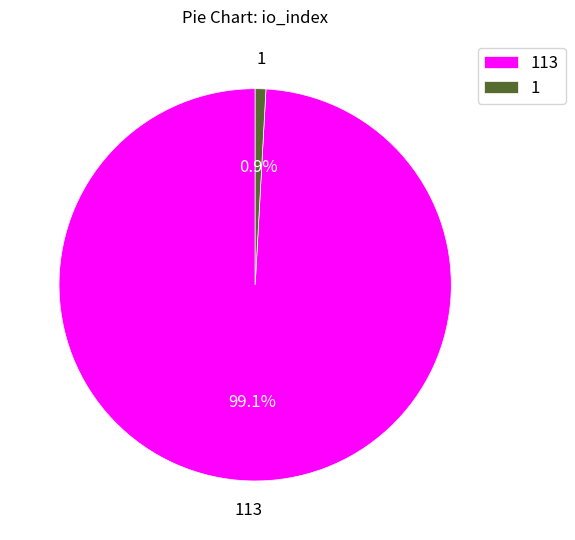

What percentage is the 113 slice, to the nearest percent?

99%